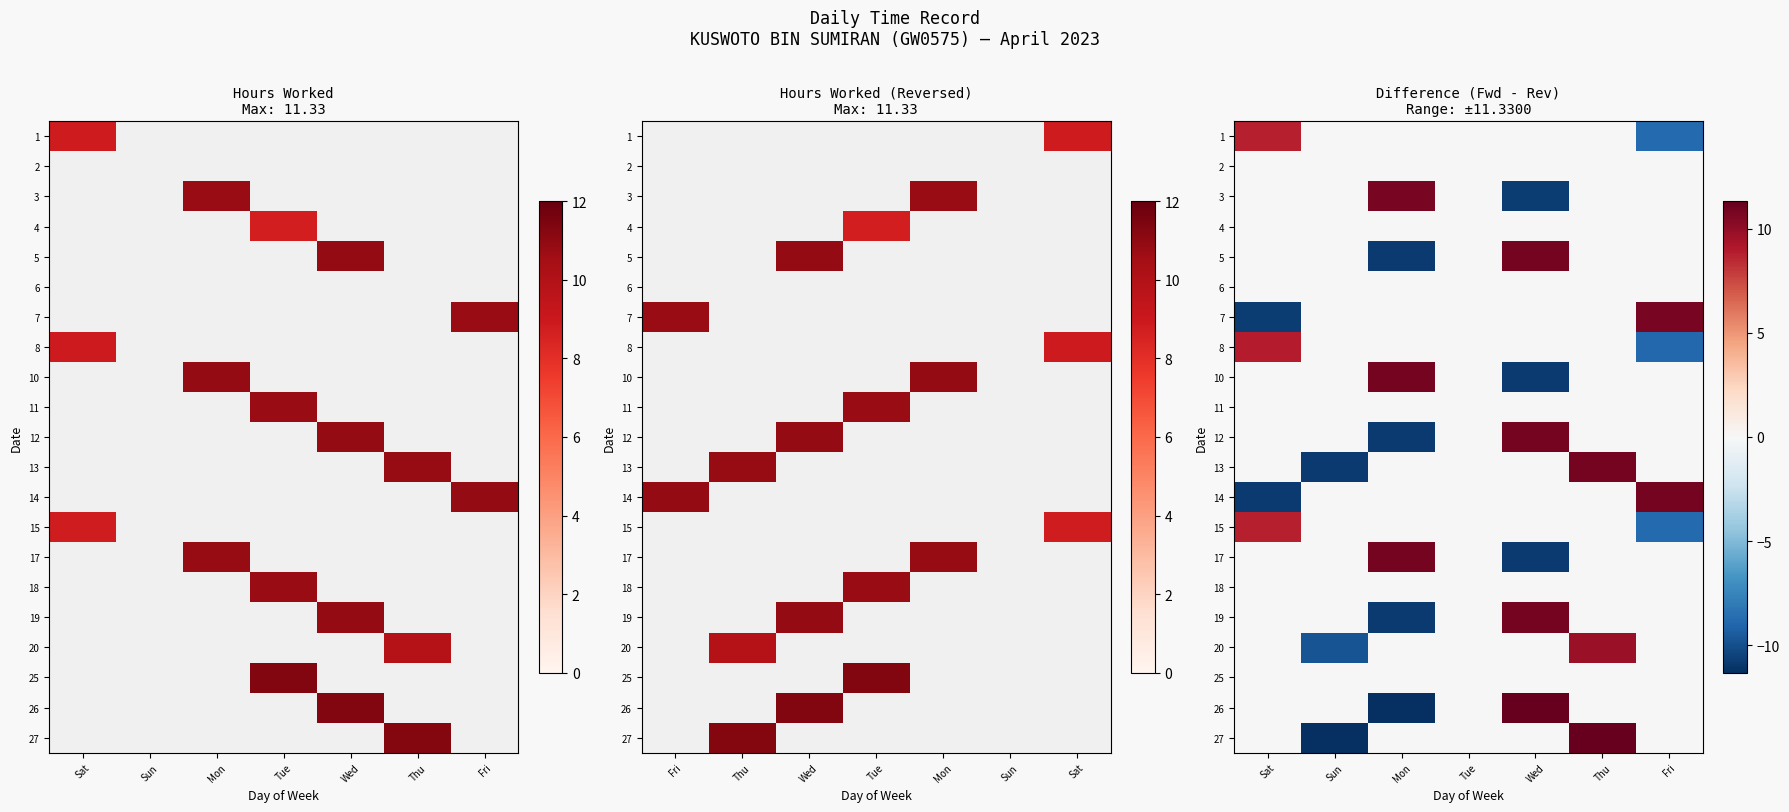

What is the total value across all series at Fri?

-4.9